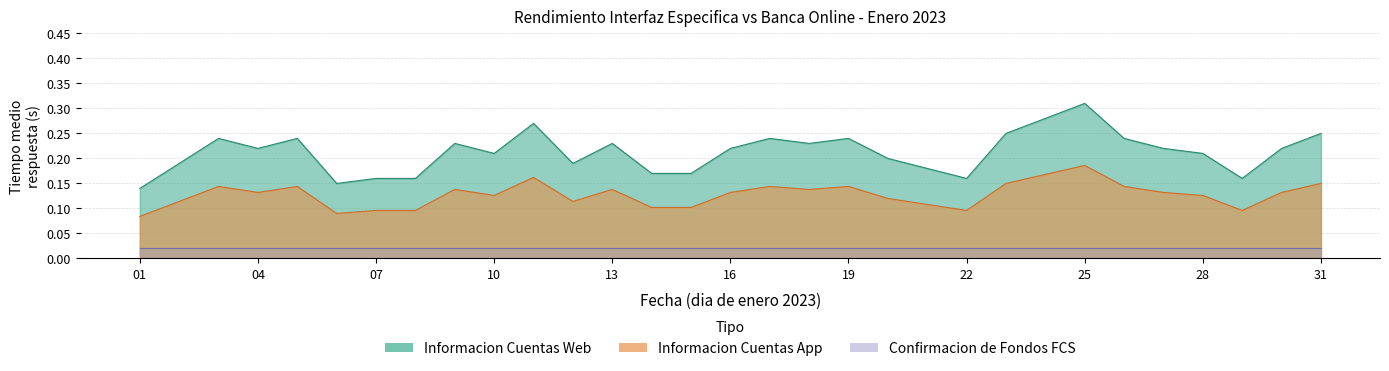

What is the total value across all series at 27?

0.4